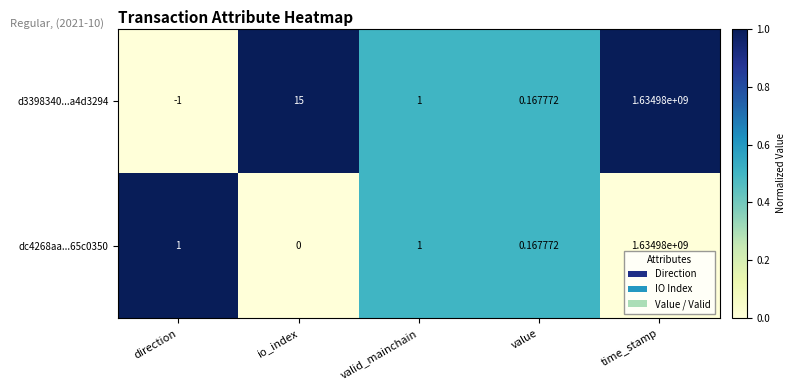

How many series are shown in this chart?

2